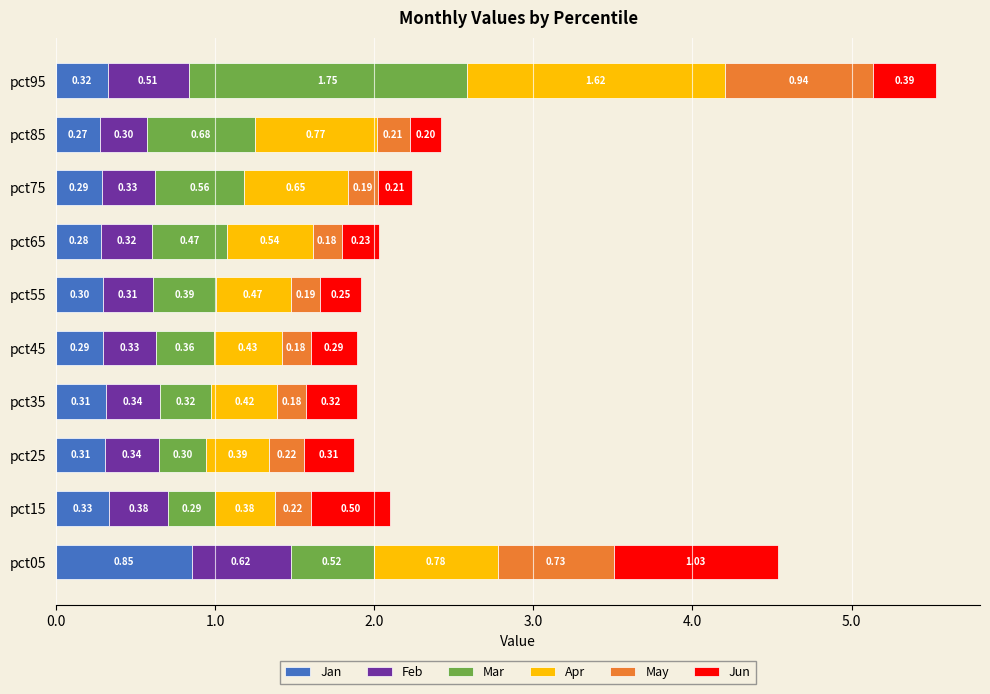

At which category is the sum across all series the highest?

pct95